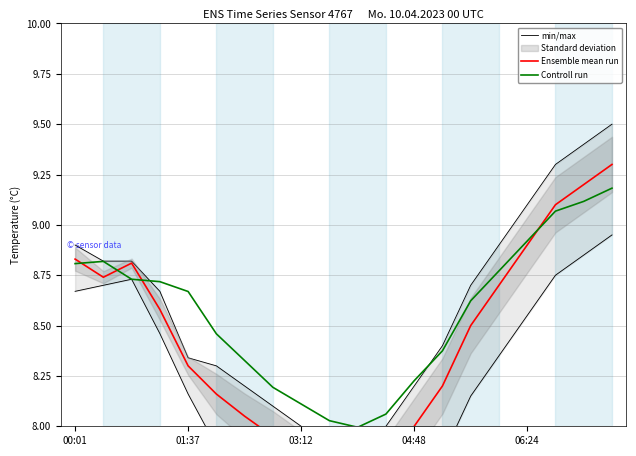

The Controll run series shows 15.7 at 06:24. True or false?

False